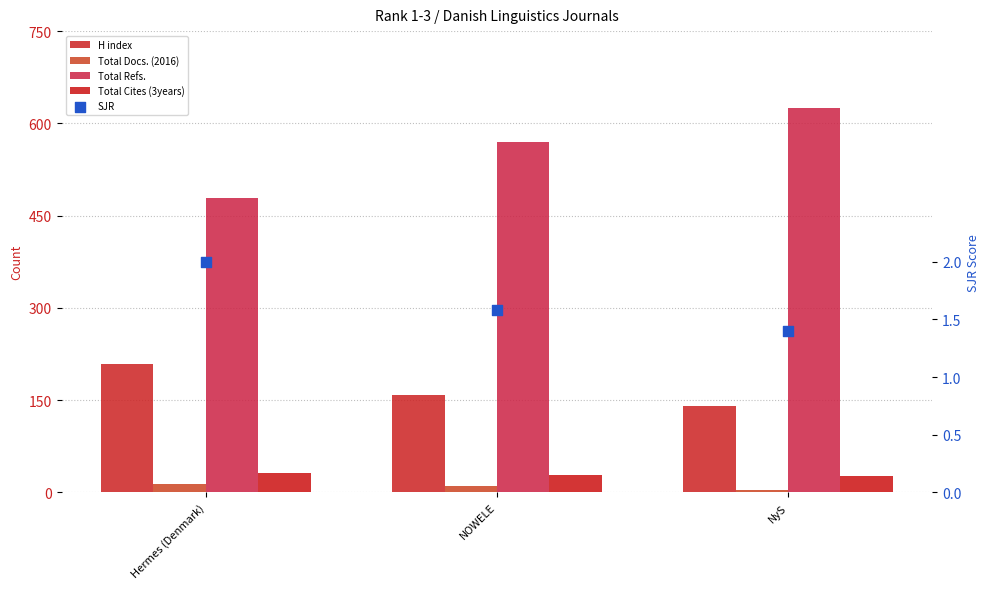

Which series reaches the minimum Y coordinate?

SJR